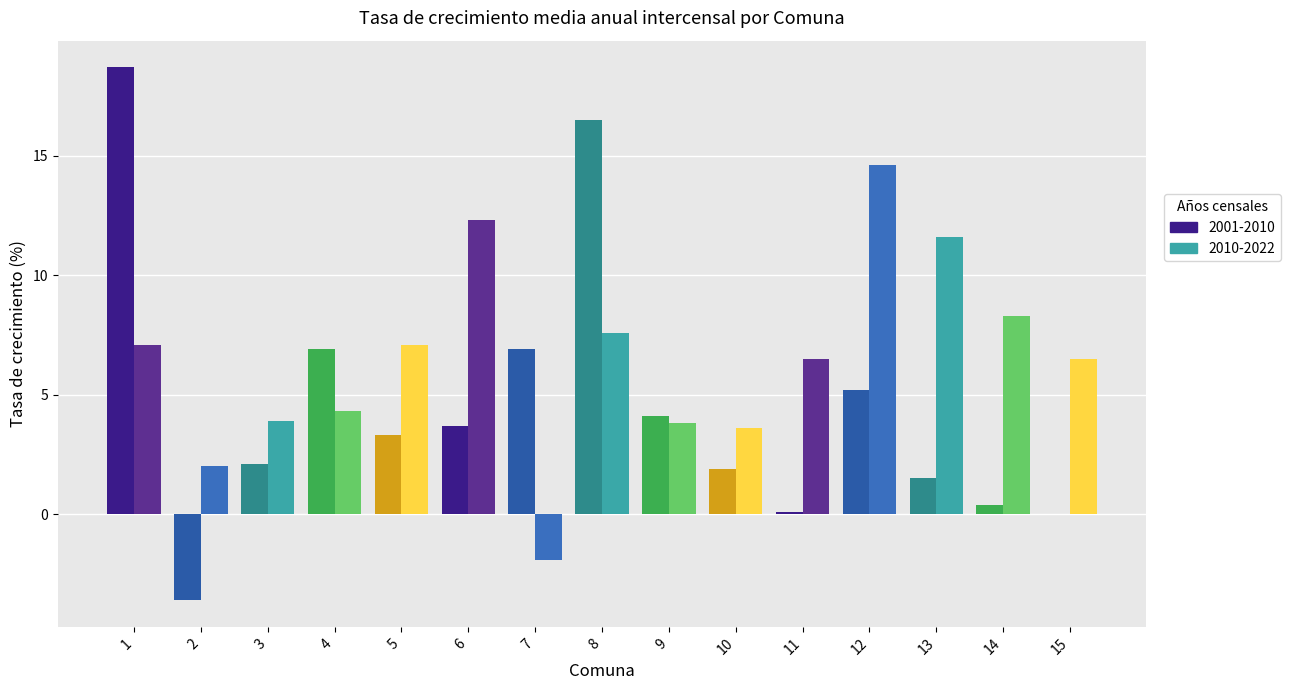

The value of 2001-2010 at 5 is 3.3. True or false?

True